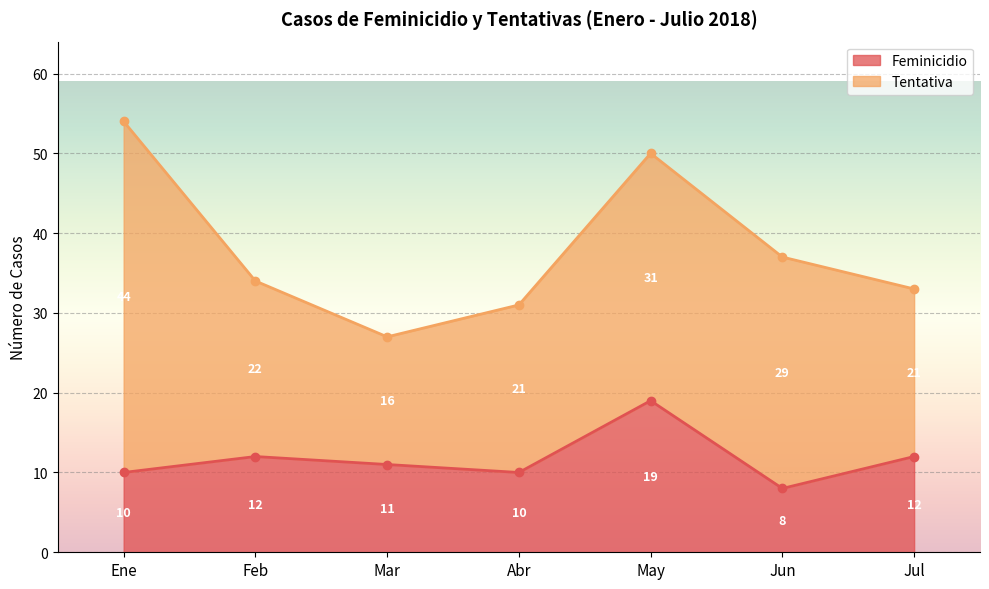

List the labels in order of value, largest first.

May, Feb, Jul, Mar, Ene, Abr, Jun